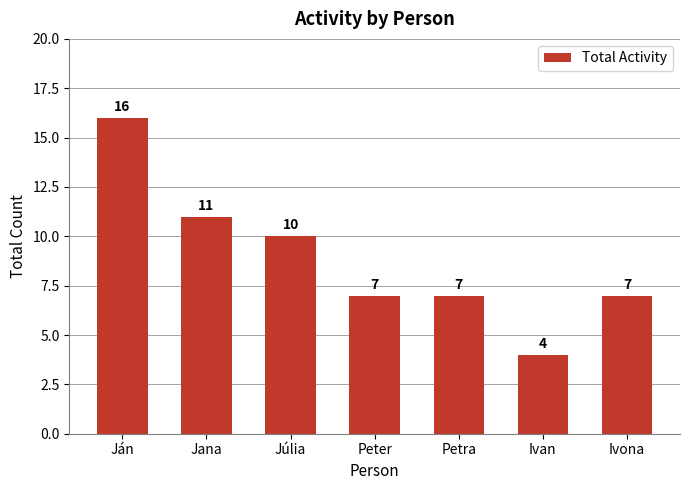

At which category does the chart reach its peak across all series?

Ján